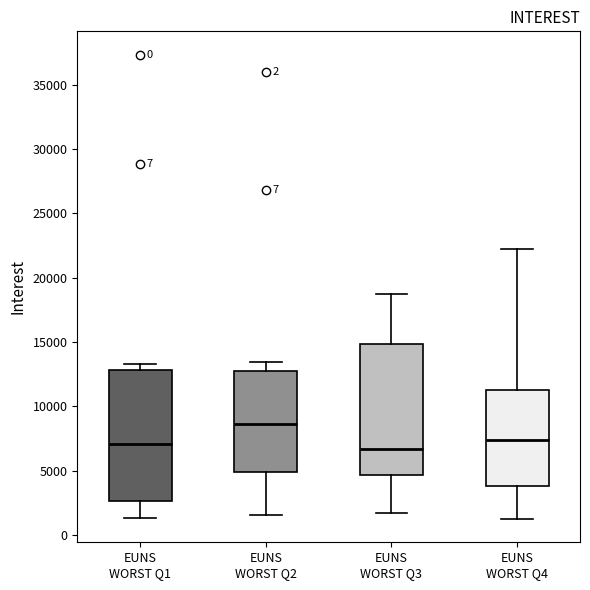

Reading left to right, transcribe this box plot: for each box, give where its median line is, the range the box spans, and where its two whiskers end, as read against the y-axis. The values are not printed on the chart, so give them approximately, as read against the axis.

EUNS WORST Q1: median 7000, box 2500 to 13000, whiskers 1500 to 13500
EUNS WORST Q2: median 8500, box 5000 to 12500, whiskers 1500 to 13500
EUNS WORST Q3: median 6500, box 4500 to 15000, whiskers 1500 to 18500
EUNS WORST Q4: median 7500, box 4000 to 11000, whiskers 1000 to 22000